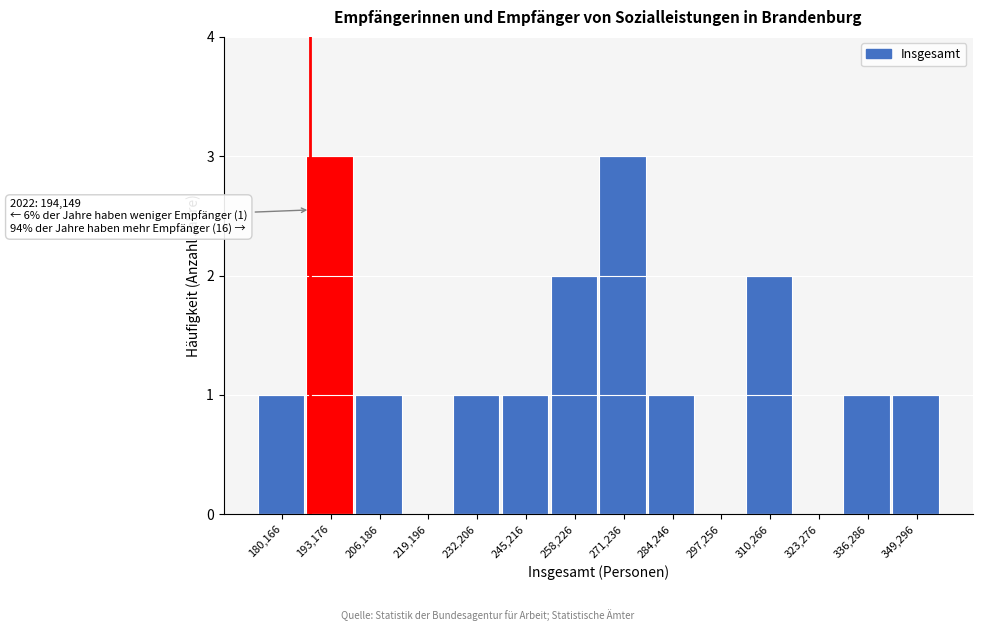

Reading left to right, what are all the values shown in this chart?

180,166=1	193,176=3	206,186=1	219,196=0	232,206=1	245,216=1	258,226=2	271,236=3	284,246=1	297,256=0	310,266=2	323,276=0	336,286=1	349,296=1